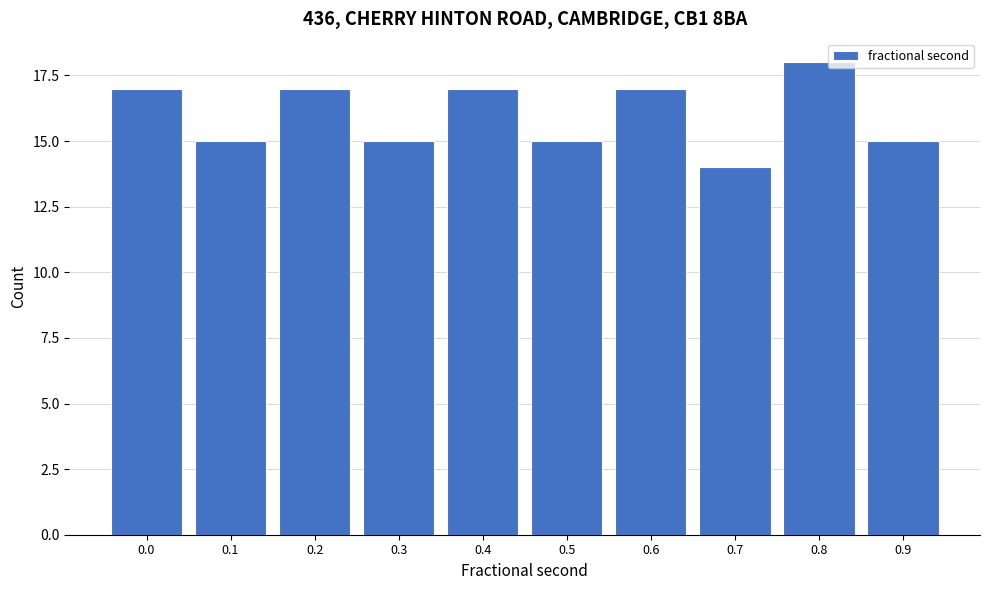

Reading right to left, list all the values displayed in this chart.

0.9=15	0.8=18	0.7=14	0.6=17	0.5=15	0.4=17	0.3=15	0.2=17	0.1=15	0.0=17